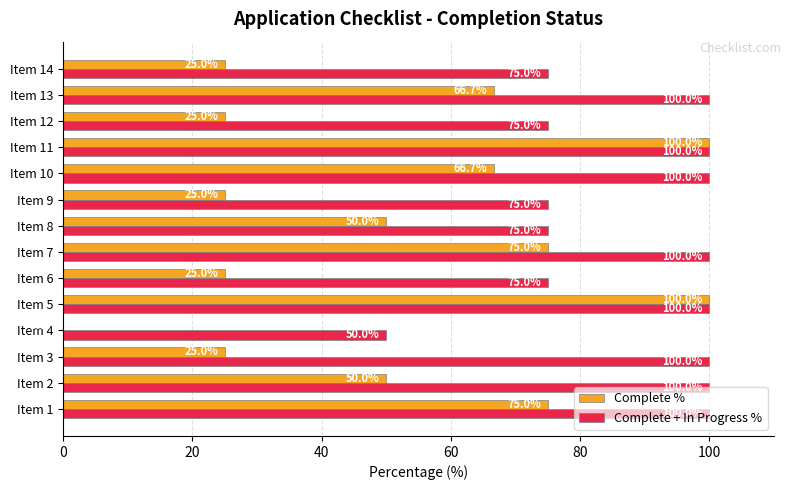

What is the sum of the Complete + In Progress % values at Item 12 and Item 1?

175.0